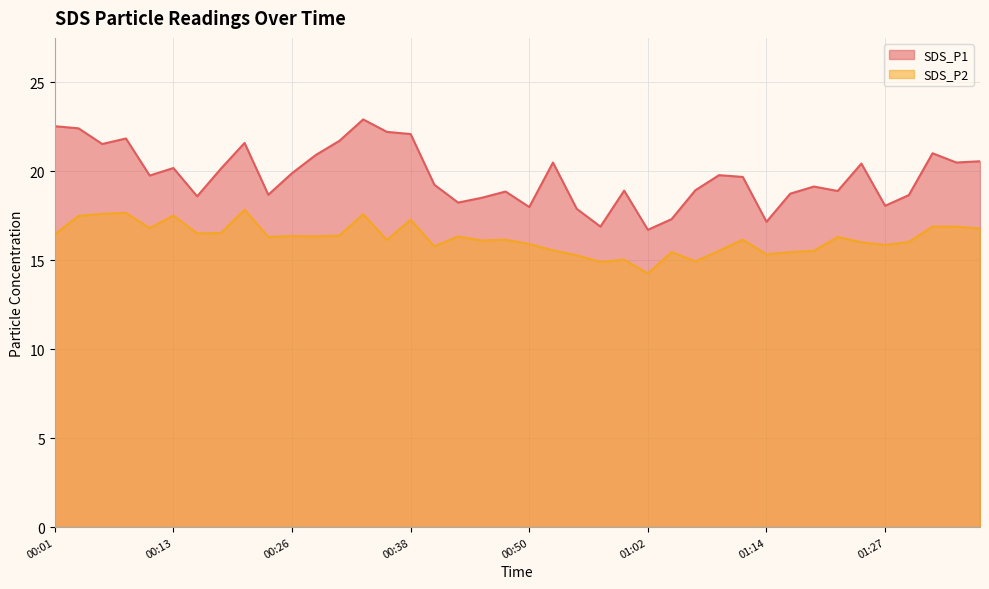

How many interior local peaks does the SDS_P2 series have?

12